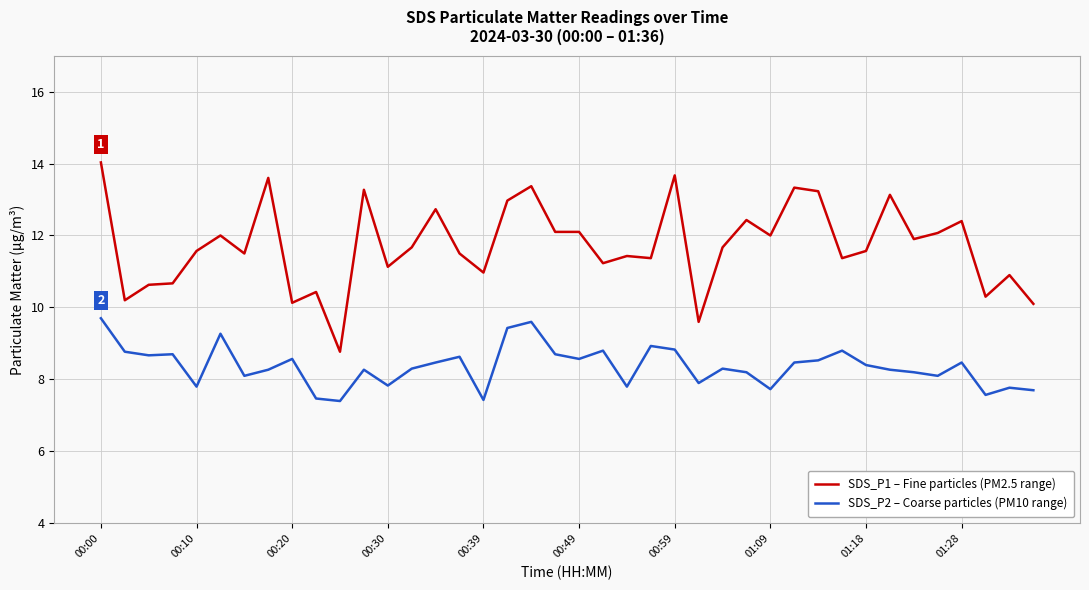

Which series has the widest spread of values?

SDS_P1 – Fine particles (PM2.5 range)